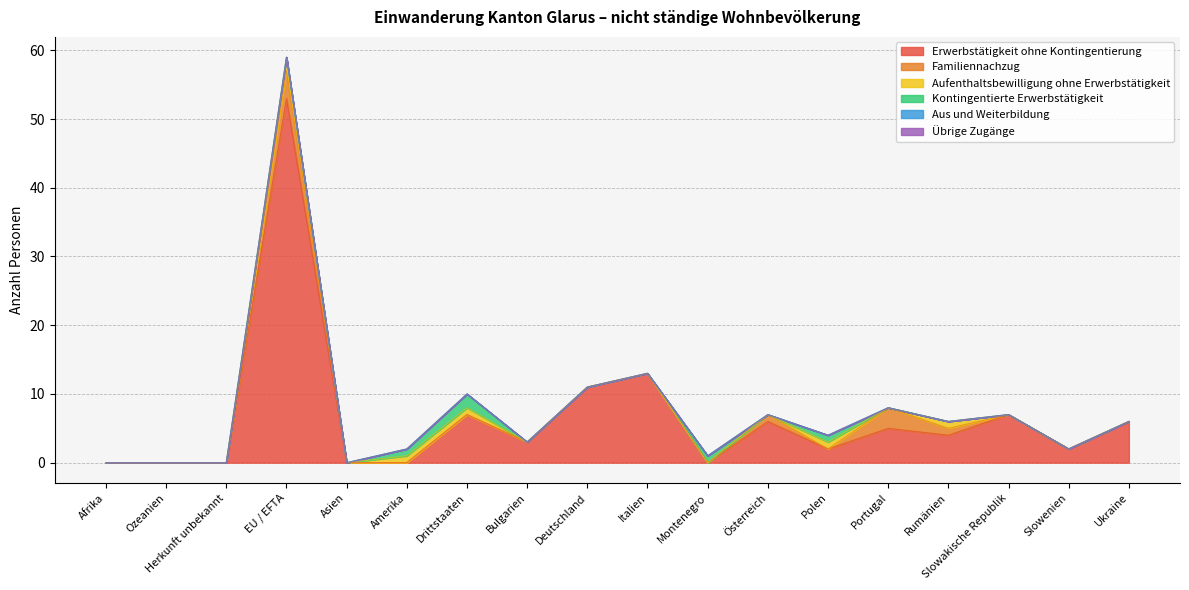

Where is the first local maximum for Kontingentierte Erwerbstätigkeit?

Drittstaaten